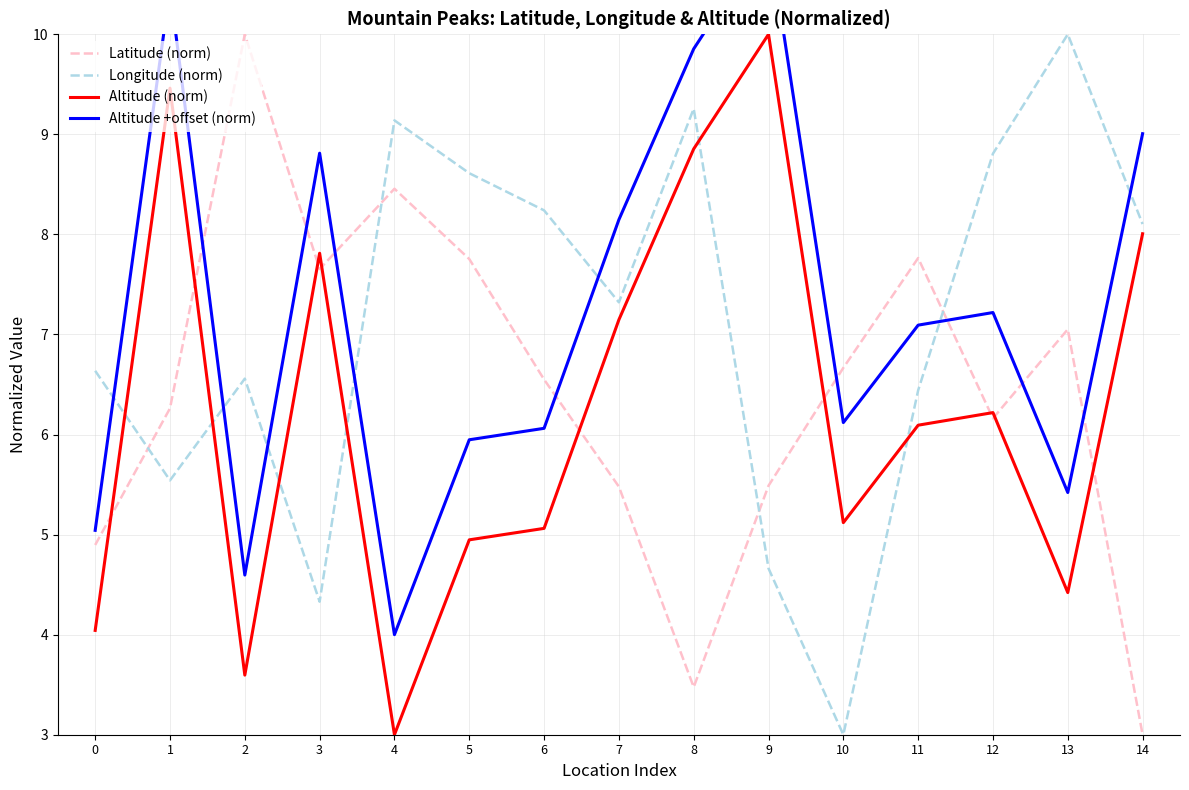

The value of Altitude +offset (norm) at 1 is 3.1. True or false?

False